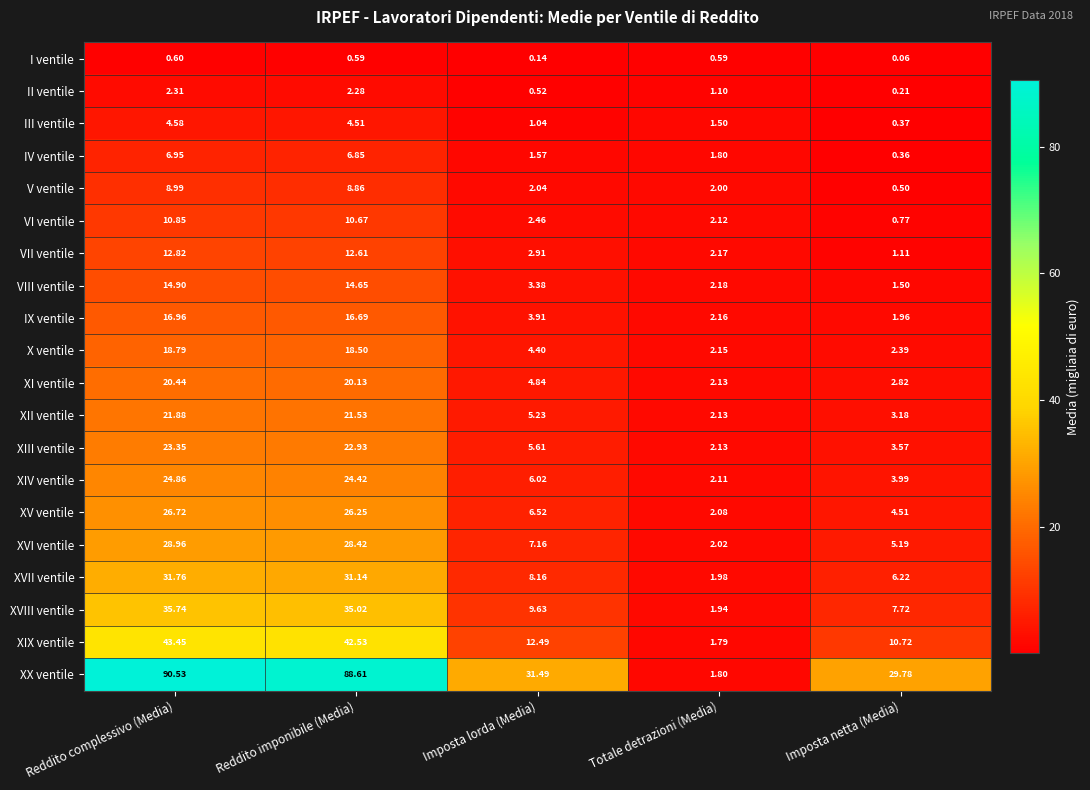

Which series has the largest range (max minus min)?

XX ventile